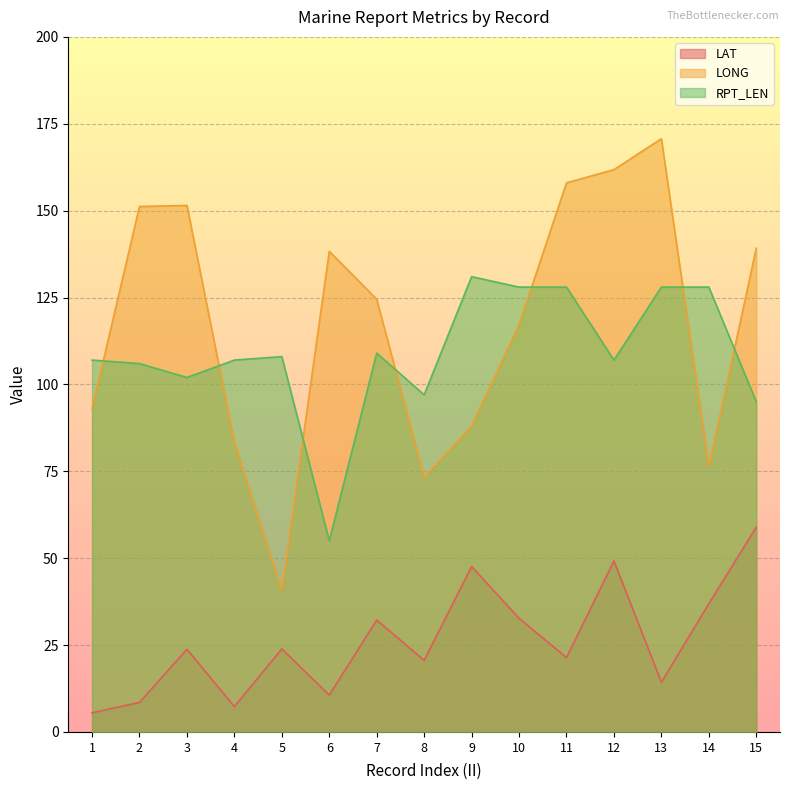

In LAT, how many points are lower than both neighbors (excluding endpoints)?

5